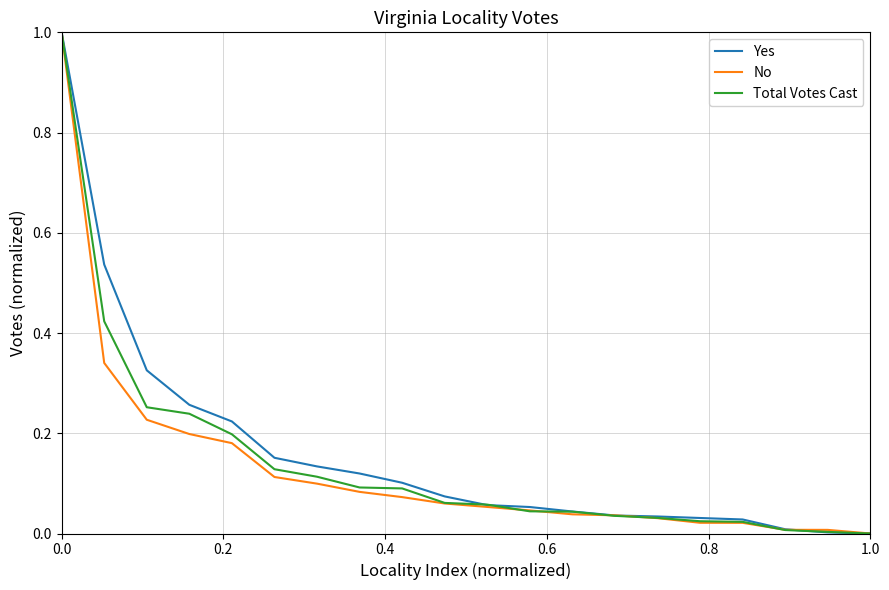

What is the greatest value displayed?

1.0